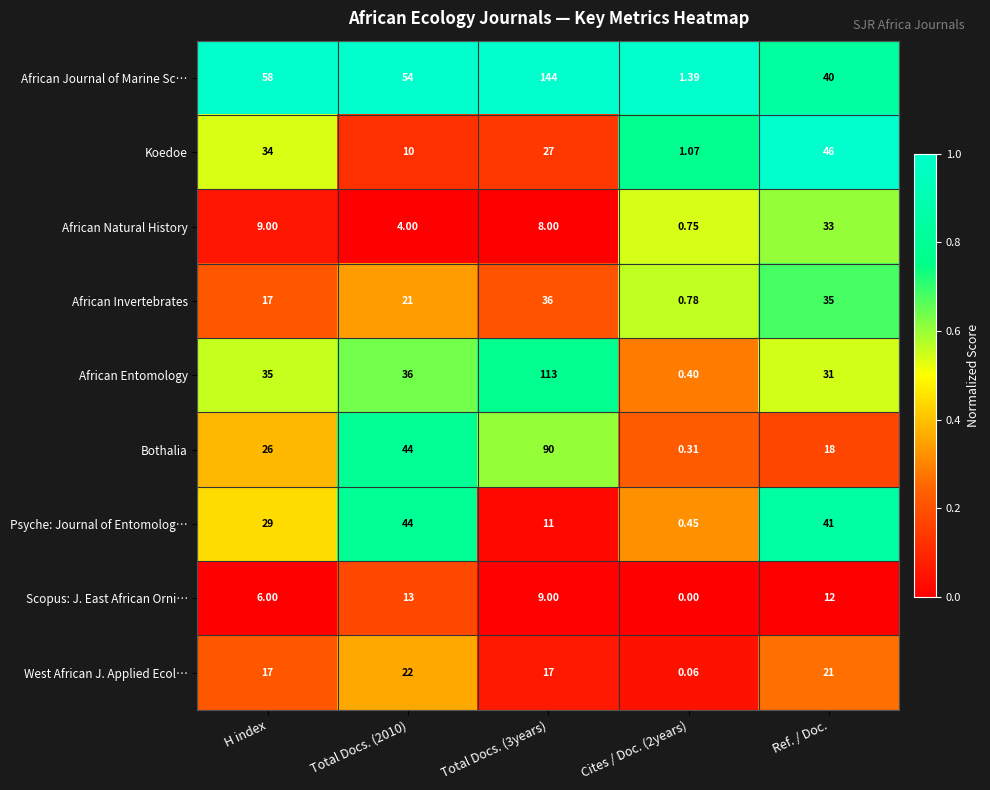

Rank the series at Total Docs. (3years) from highest to lowest value.

African Journal of Marine Sc…, African Entomology, Bothalia, African Invertebrates, Koedoe, West African J. Applied Ecol…, Psyche: Journal of Entomolog…, Scopus: J. East African Orni…, African Natural History